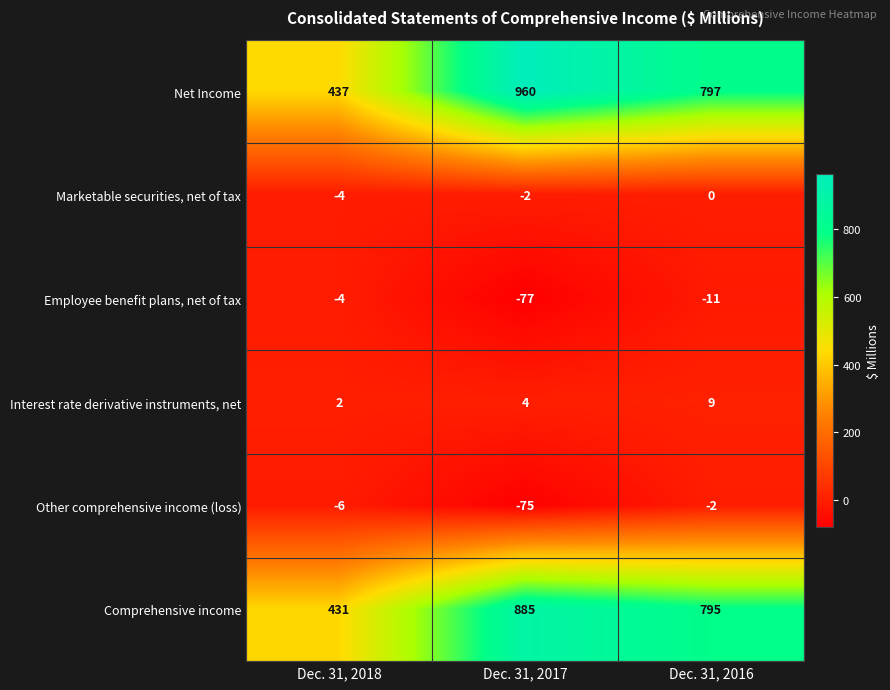

What is the minimum value for Net Income?

437